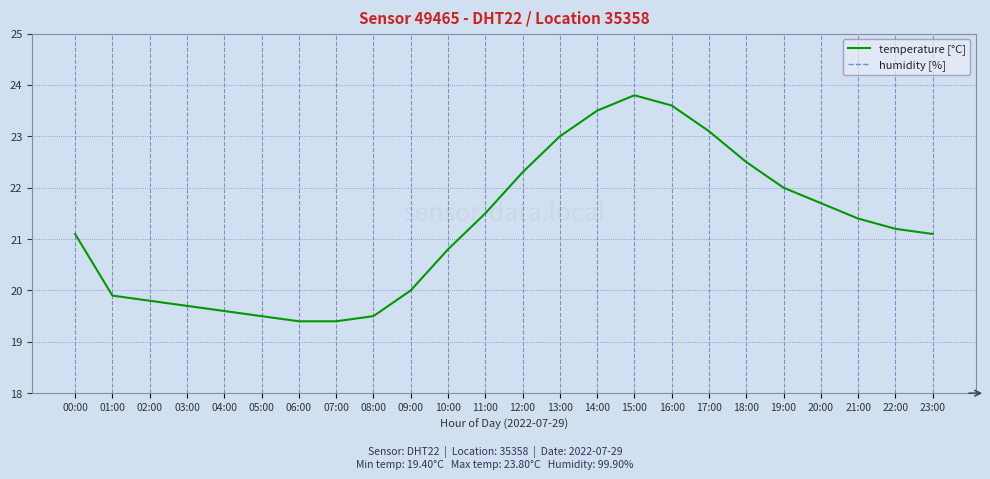

Reading left to right, transcribe all the data shown in this chart.

temperature [°C]: 00:00=21.1	01:00=19.9	02:00=19.8	03:00=19.7	04:00=19.6	05:00=19.5	06:00=19.4	07:00=19.4	08:00=19.5	09:00=20.0	10:00=20.8	11:00=21.5	12:00=22.3	13:00=23.0	14:00=23.5	15:00=23.8	16:00=23.6	17:00=23.1	18:00=22.5	19:00=22.0	20:00=21.7	21:00=21.4	22:00=21.2	23:00=21.1
humidity [%]: 00:00=99.9	01:00=99.9	02:00=99.9	03:00=99.9	04:00=99.9	05:00=99.9	06:00=99.9	07:00=99.9	08:00=99.9	09:00=99.9	10:00=99.9	11:00=99.9	12:00=99.9	13:00=99.9	14:00=99.9	15:00=99.9	16:00=99.9	17:00=99.9	18:00=99.9	19:00=99.9	20:00=99.9	21:00=99.9	22:00=99.9	23:00=99.9